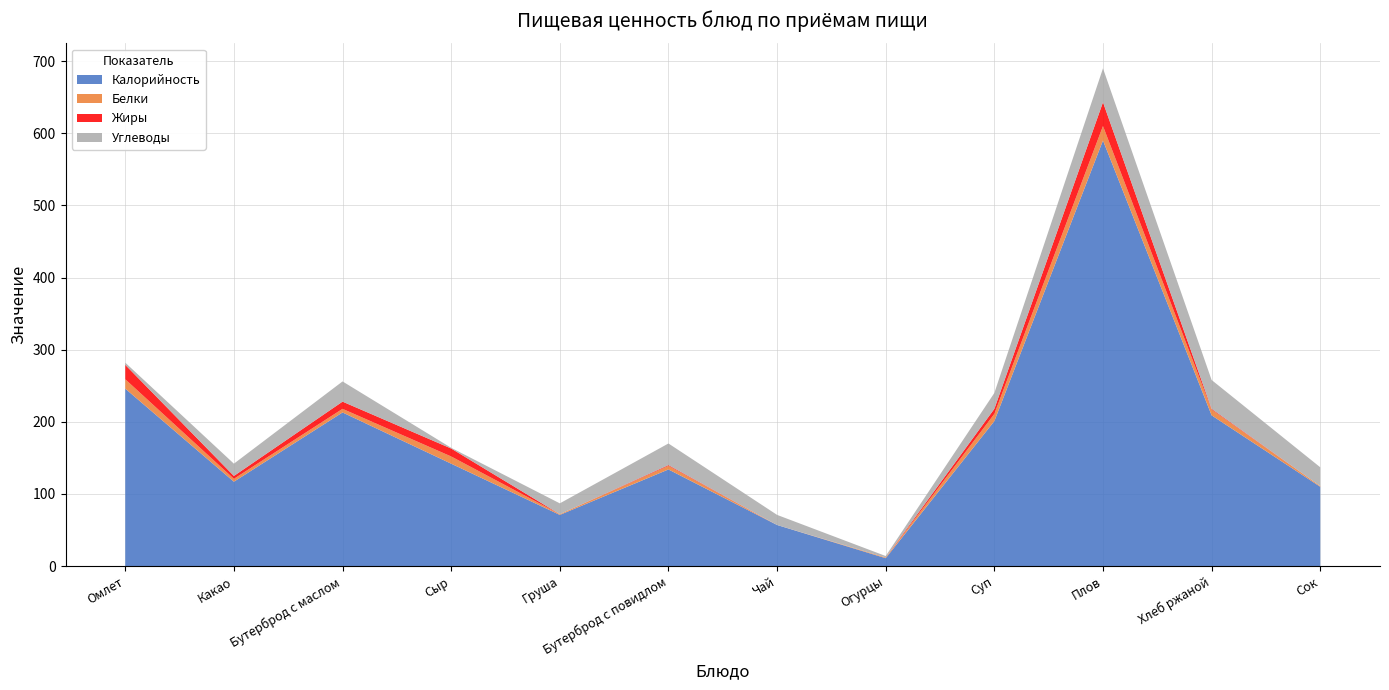

Reading right to left, list all the values displayed in this chart.

Калорийность: 110	209	590	201	11	57	134	71	142	213	117	246
Белки: 1	8	20	10	1	0	5	1	10	5	4	13
Жиры: 0	1	33	7	0	0	1	0	11	10	4	20
Углеводы: 26	40	47	22	2	14	30	15	1	28	17	3